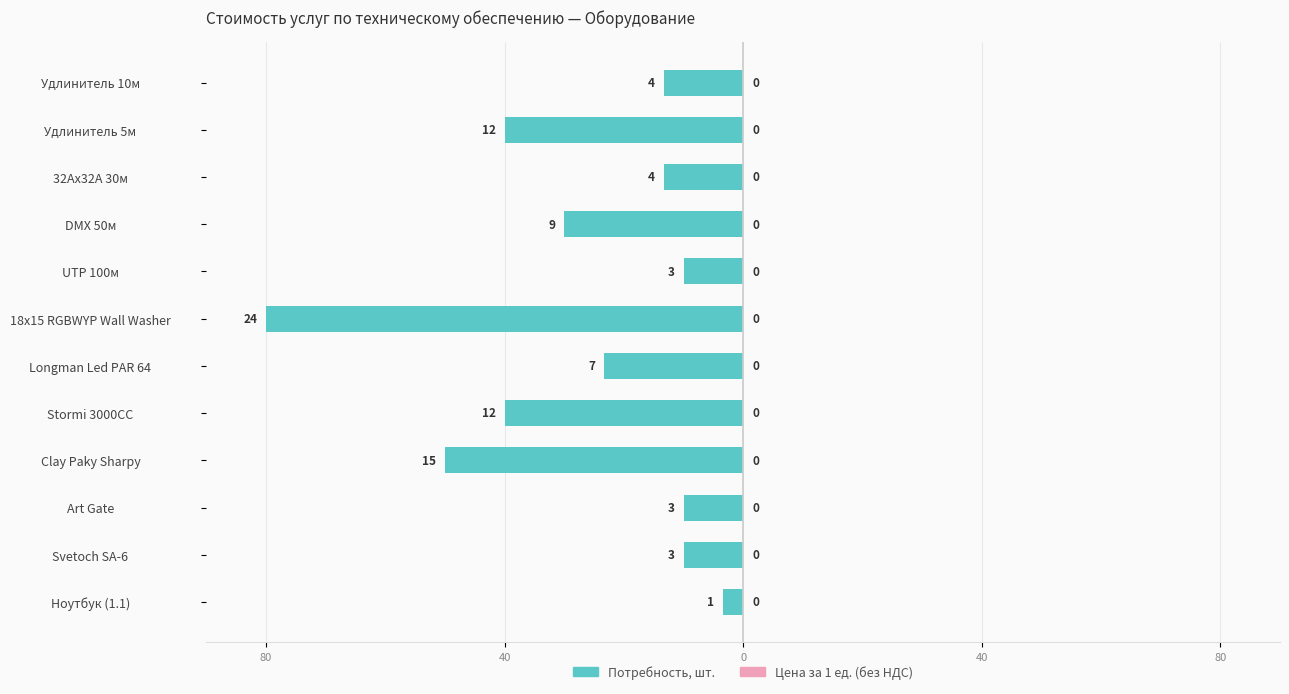

Does the chart contain stacked bars?

No